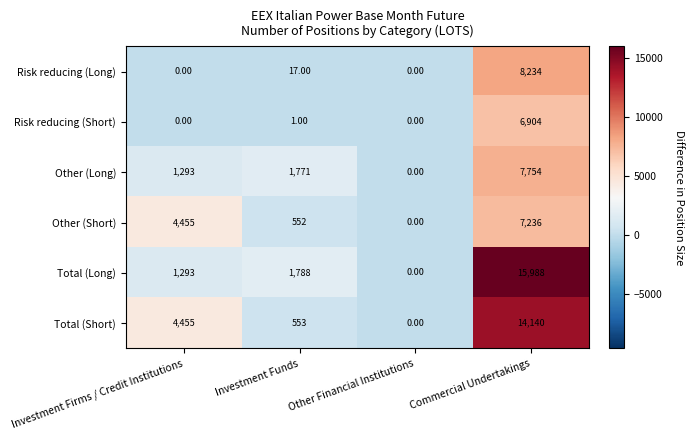

At which label is Risk reducing (Long) closest to 4117?

Investment Funds